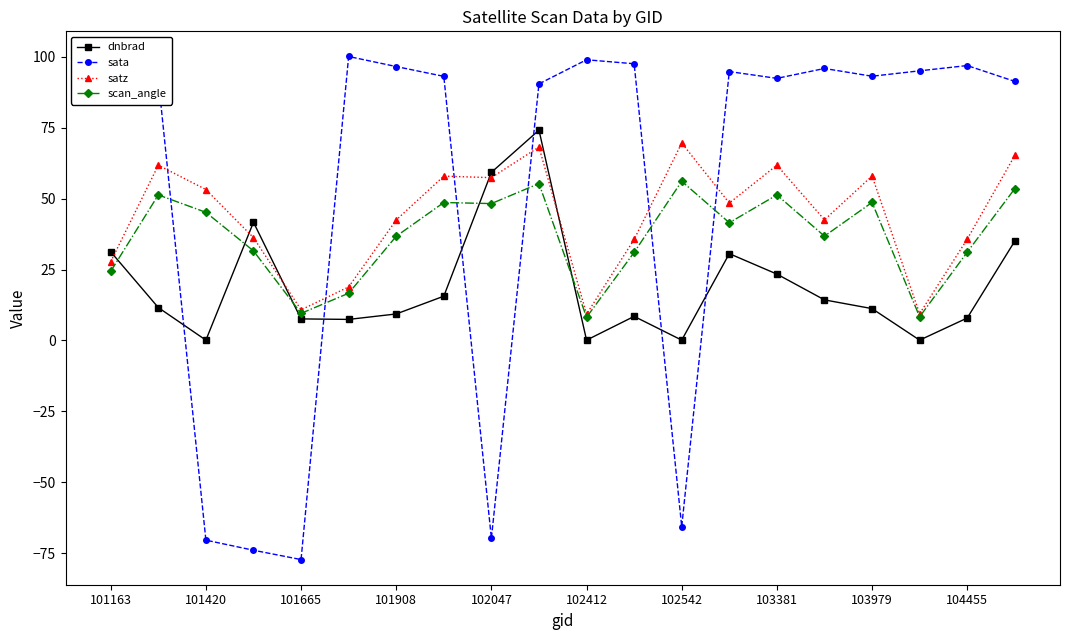

Which series has the widest spread of values?

sata